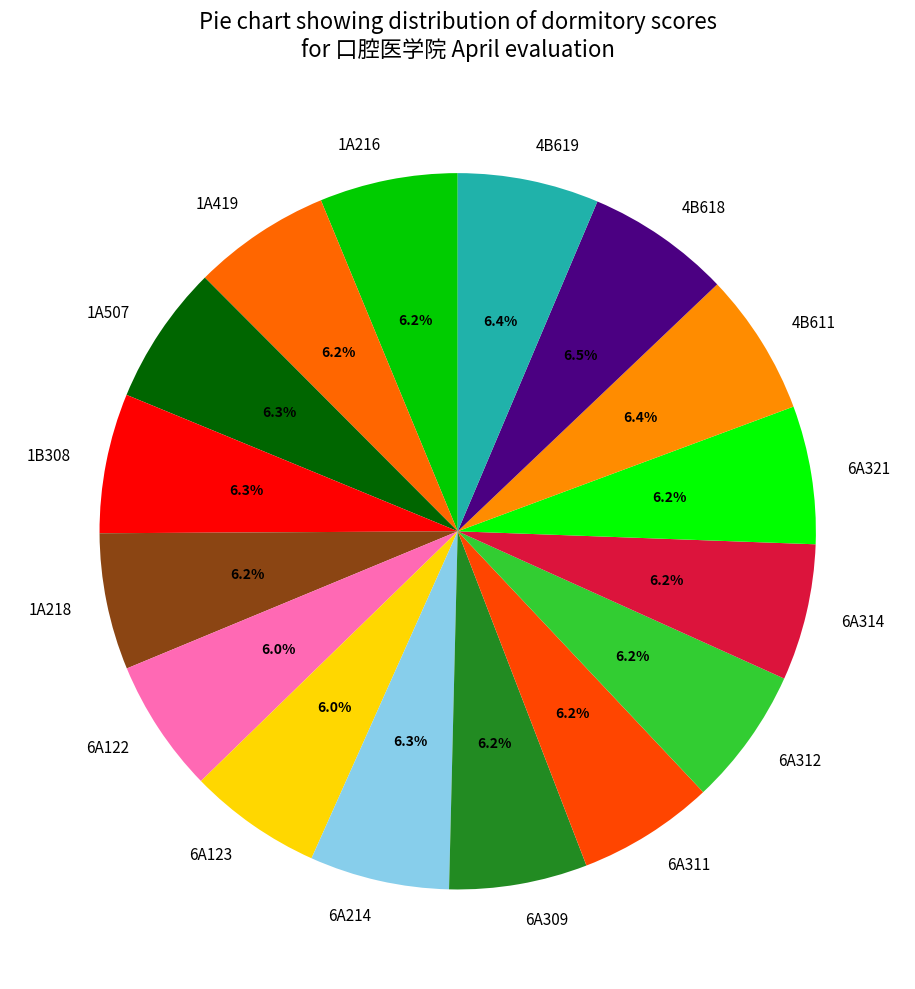

Count the number of slices in the pie.

16